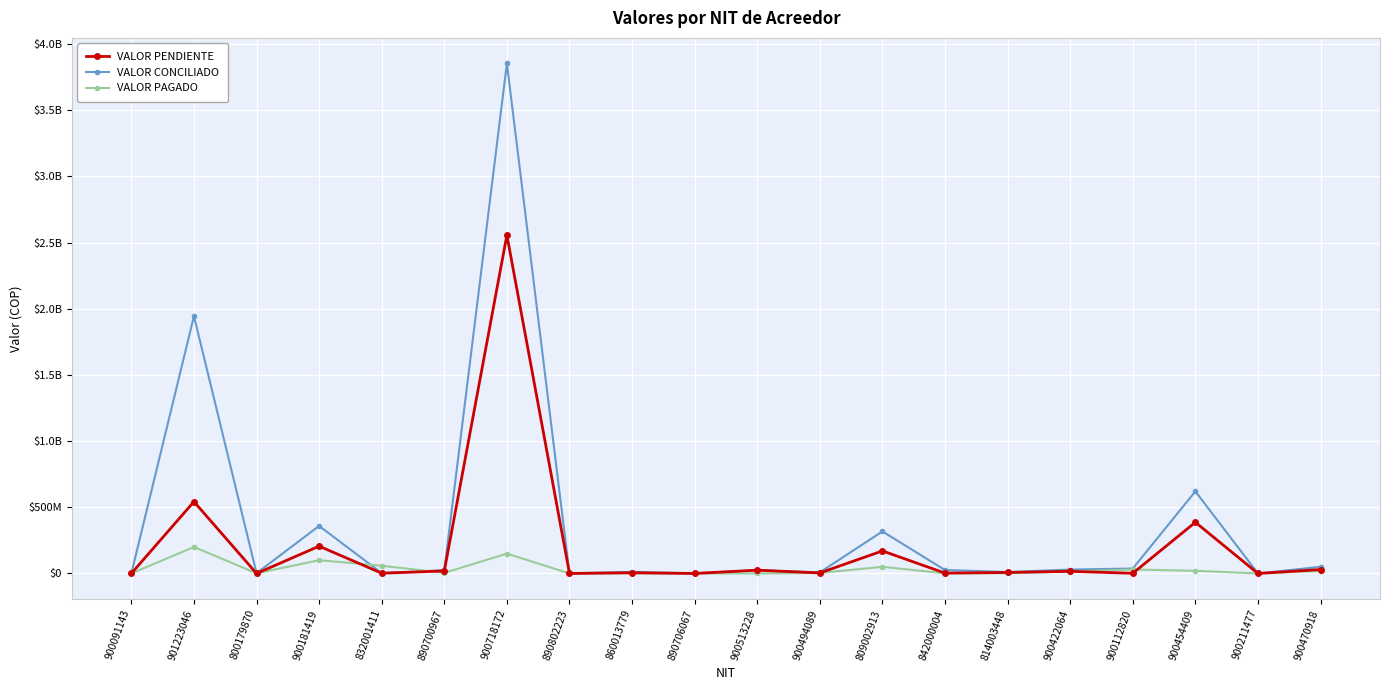

What is the value of the VALOR PAGADO point at the 5th from the left?

58612503